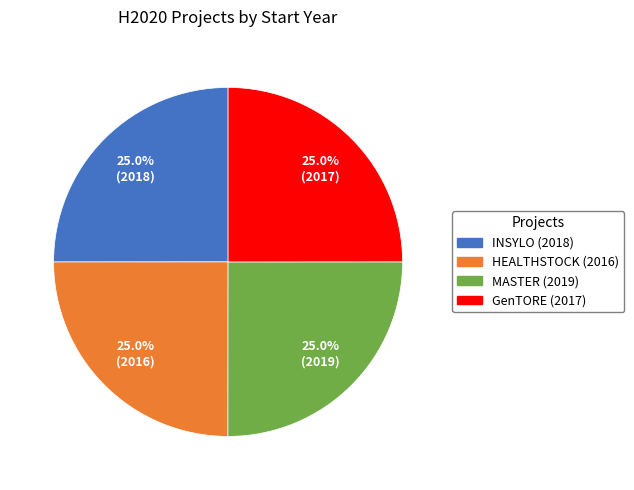

To the nearest percent, what percentage of the pie is MASTER (2019)?

25%